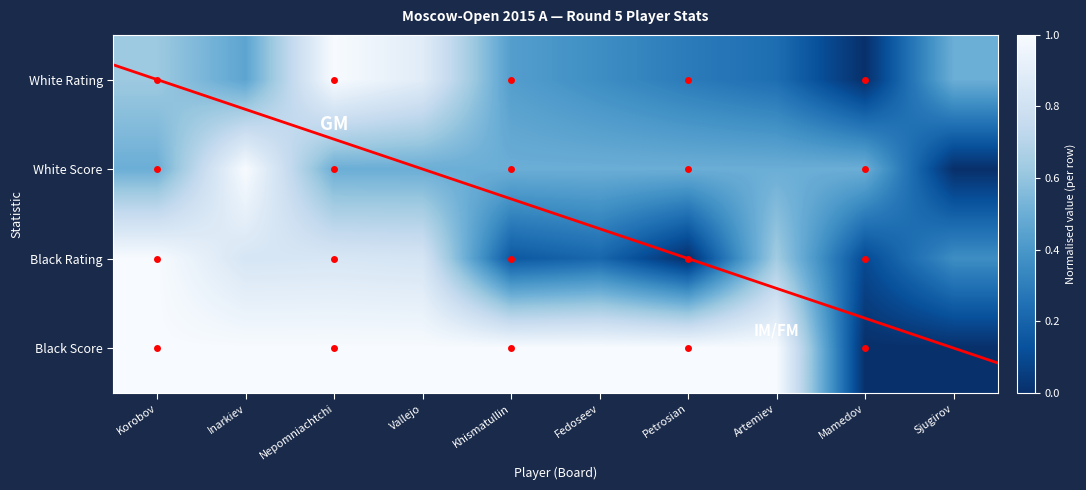

True or false: White Rating has a value of 0.5 at Sjugirov.

True